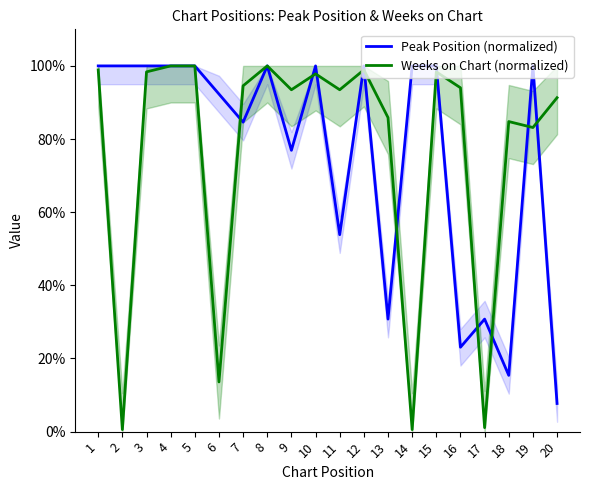

After their last crossing, which series has the higher values: Peak Position (normalized) or Weeks on Chart (normalized)?

Weeks on Chart (normalized)